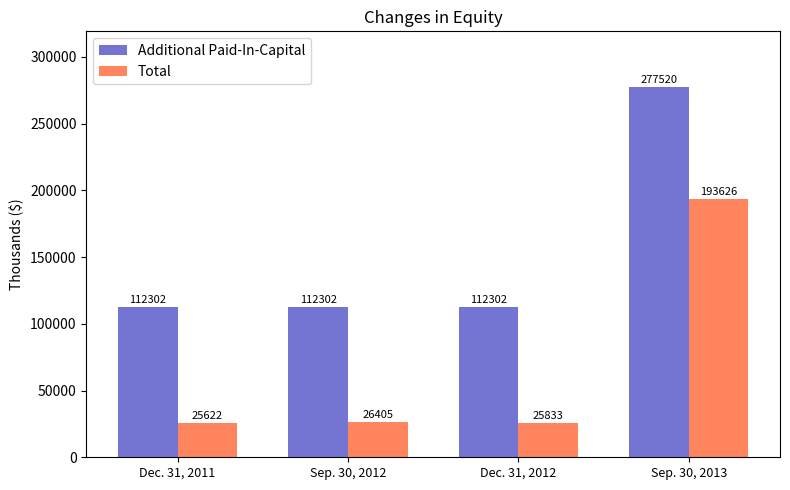

List the labels in order of Total value, smallest first.

Dec. 31, 2011, Dec. 31, 2012, Sep. 30, 2012, Sep. 30, 2013